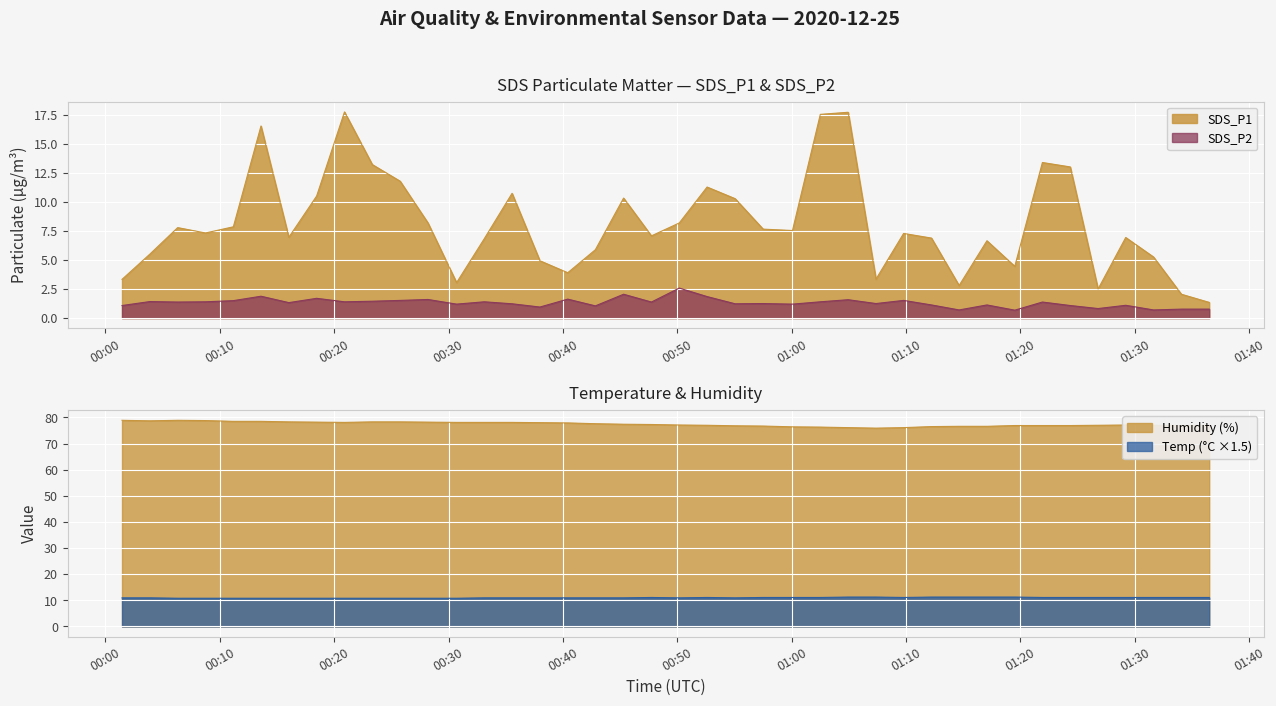

At how many categories does at least one series exceed 43?

40